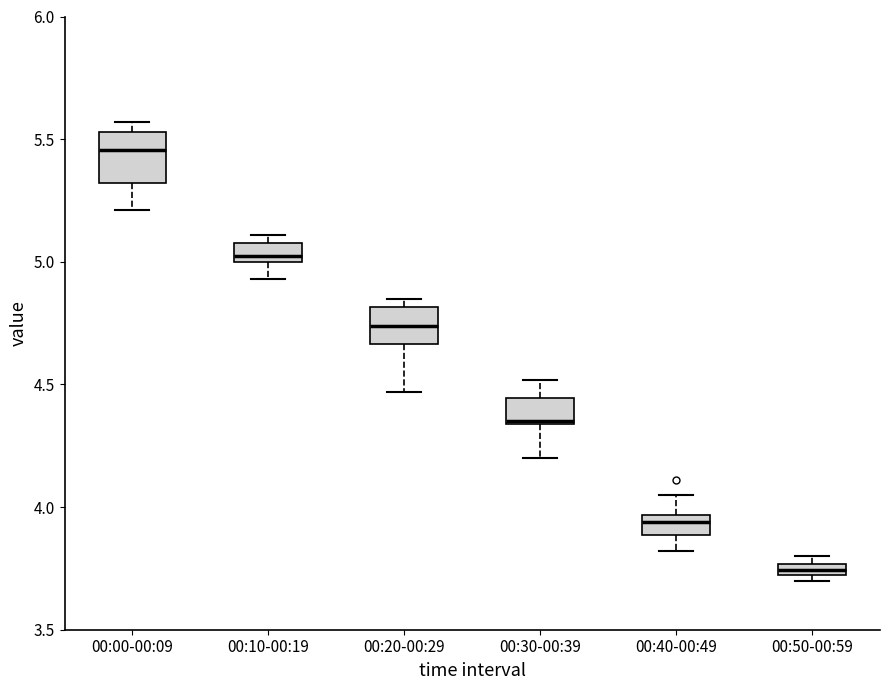

Where does the lower whisker of the box for 00:40-00:49 end on the y-axis? The values are not printed on the chart, so give them approximately, as read against the axis.

3.80